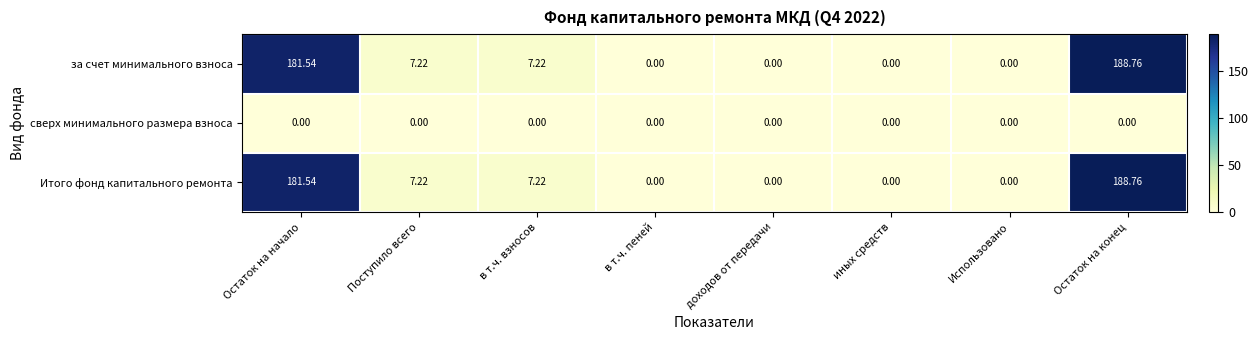

At which label does Итого фонд капитального ремонта first exceed 7?

Остаток на начало